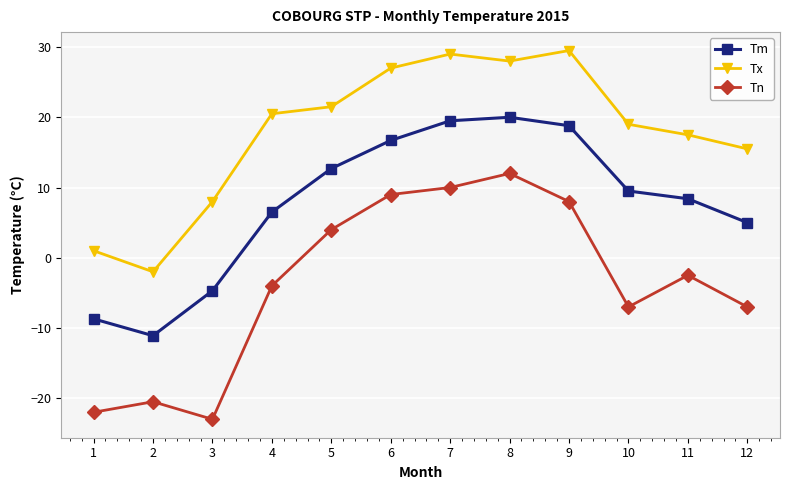

True or false: Tn has more than 0 interior local peaks.

True